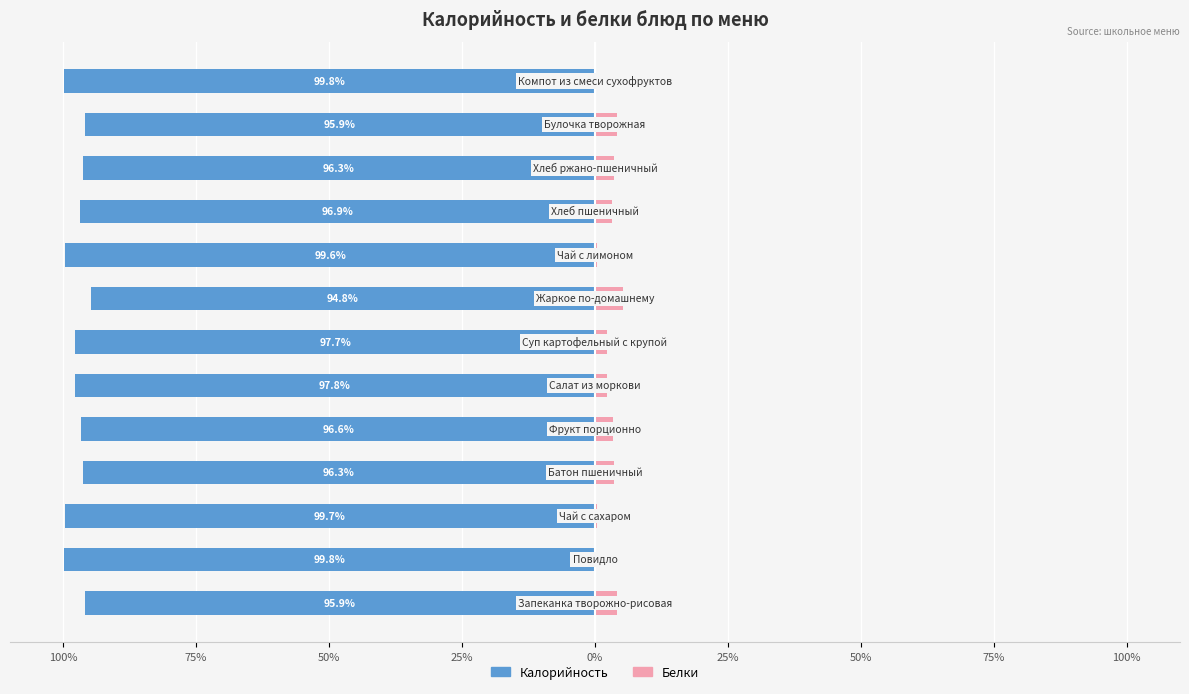

Which series changed the most between 75% and 10?

Белки